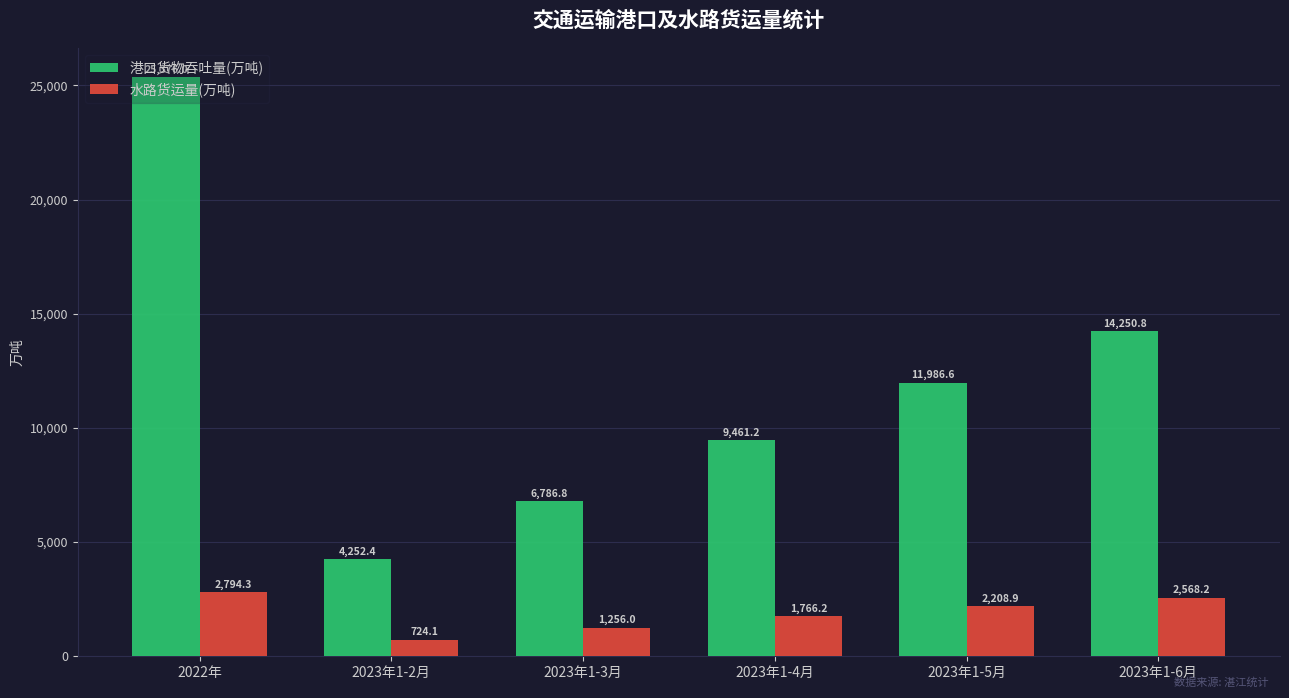

How many data points does each series have?

6